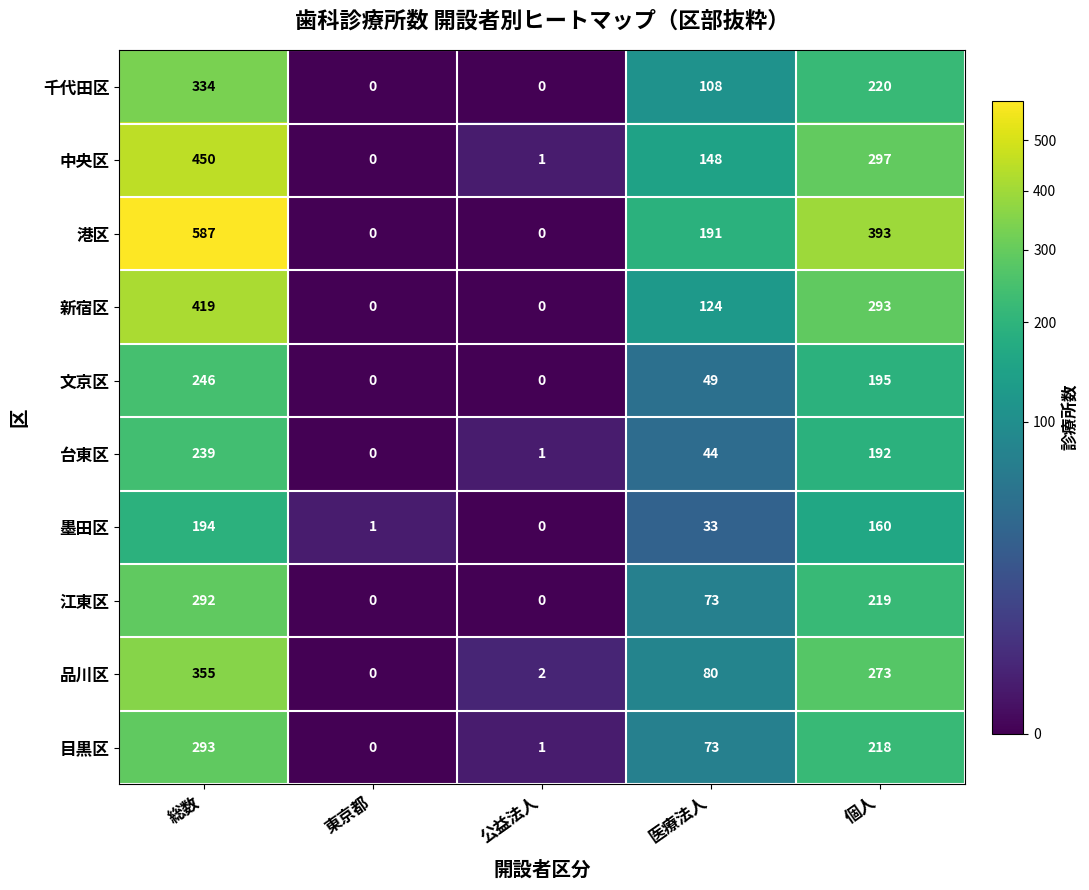

What is the sum of the 新宿区 values at 総数 and 公益法人?

419